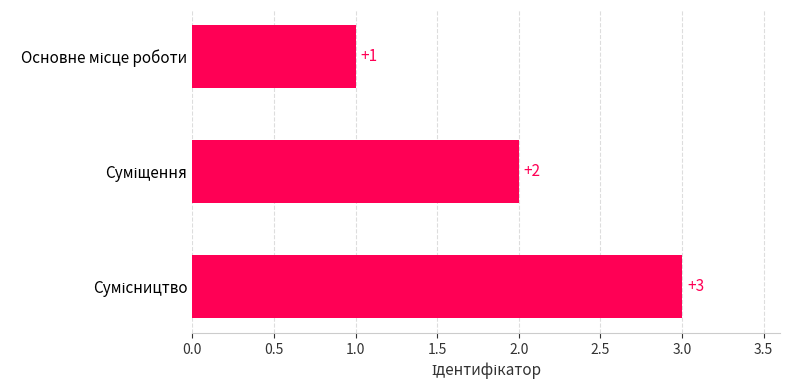

Count the values in the range 1 to 3.

3